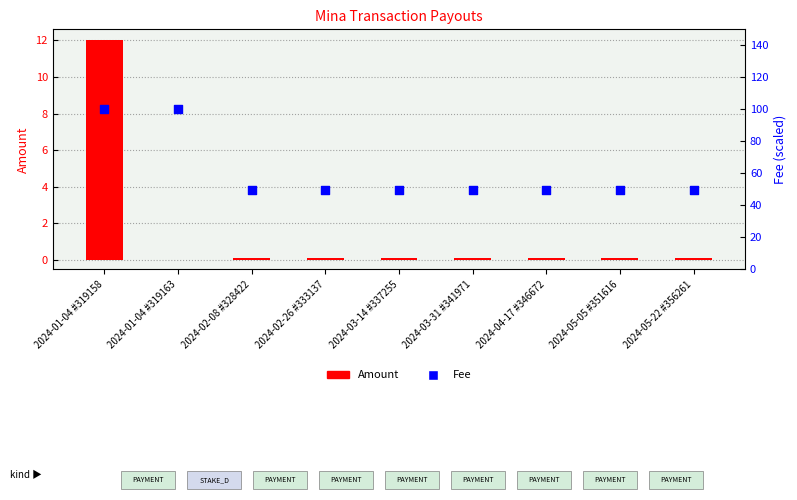

Which series contains the lowest Y value?

Amount